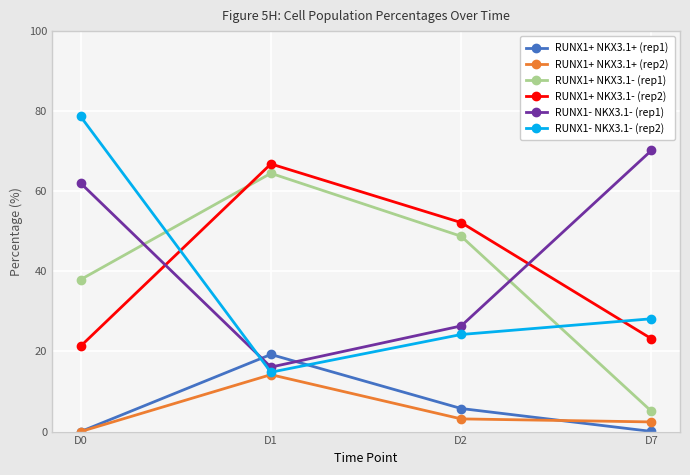

Which series changed the most between D1 and D2?

RUNX1+ NKX3.1- (rep1)